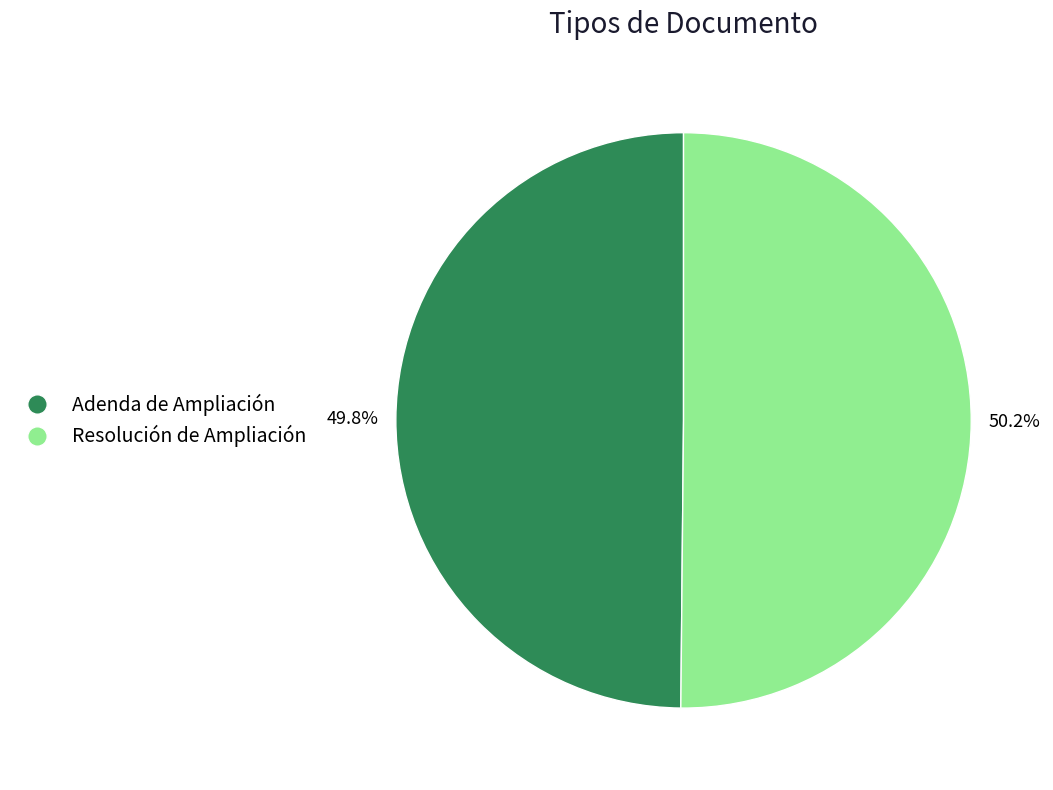

Is there a majority slice in this chart?

Yes